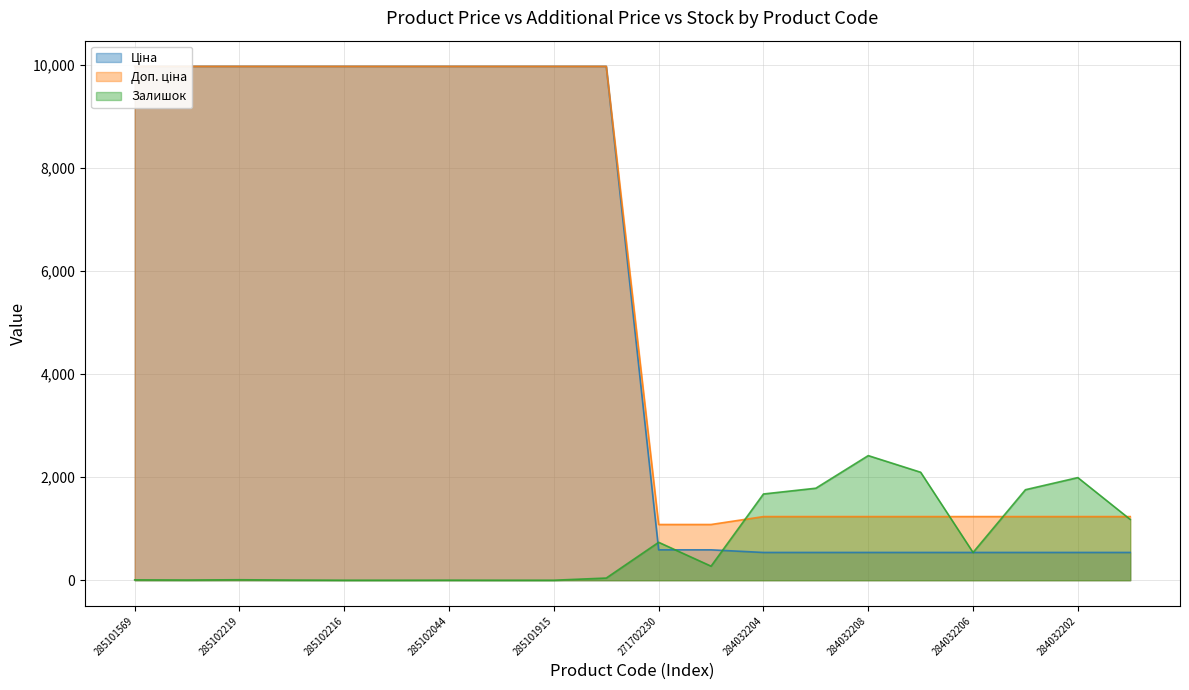

What position from the right is 271702230?

10